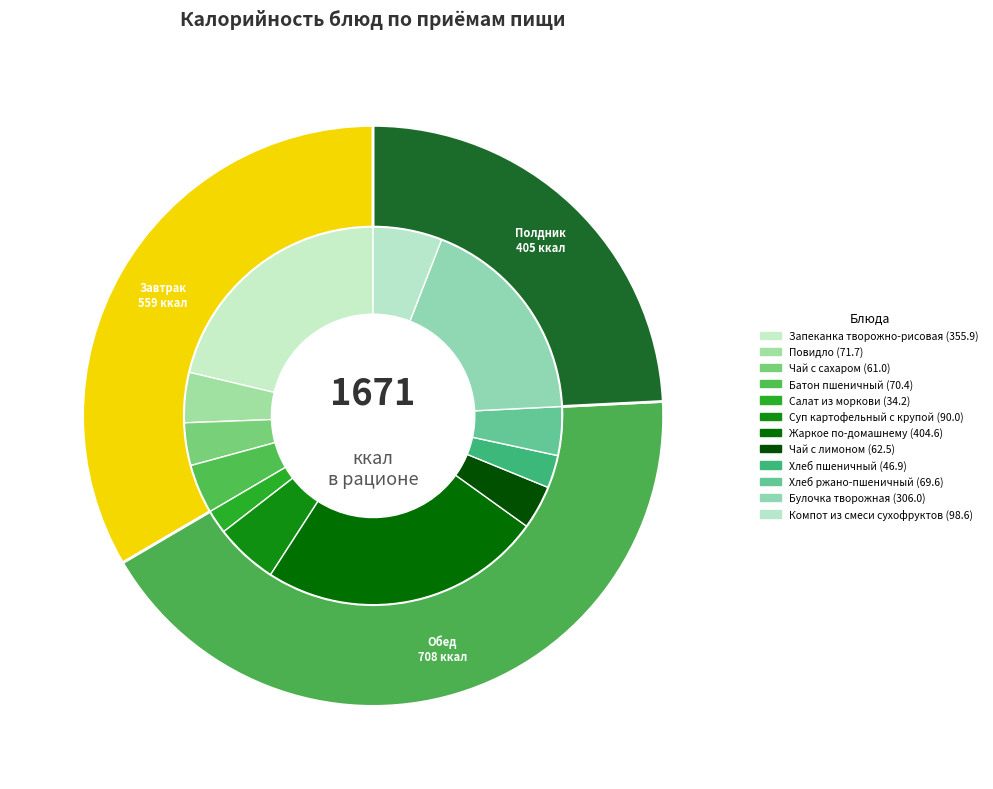

To the nearest percent, what portion does Суп картофельный с крупой represent?

5%